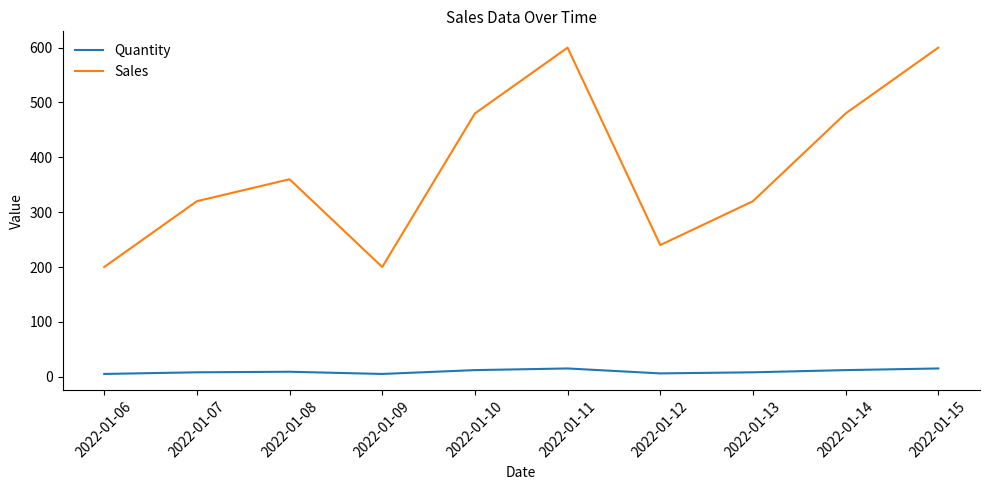

What is the difference between the second highest and second lowest values in the Quantity series?

10